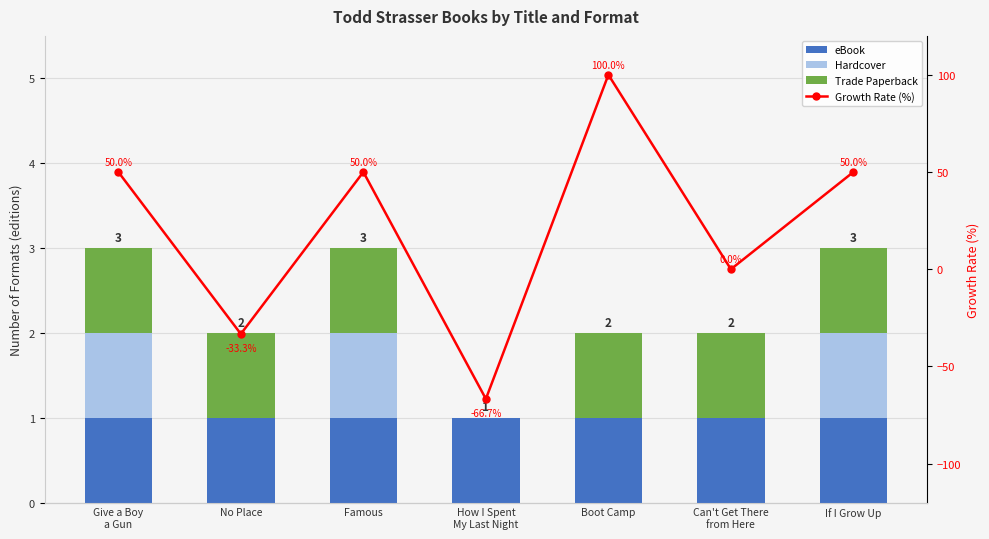

Between No Place and Can't Get There
from Here, which series saw the biggest shift?

Growth Rate (%)